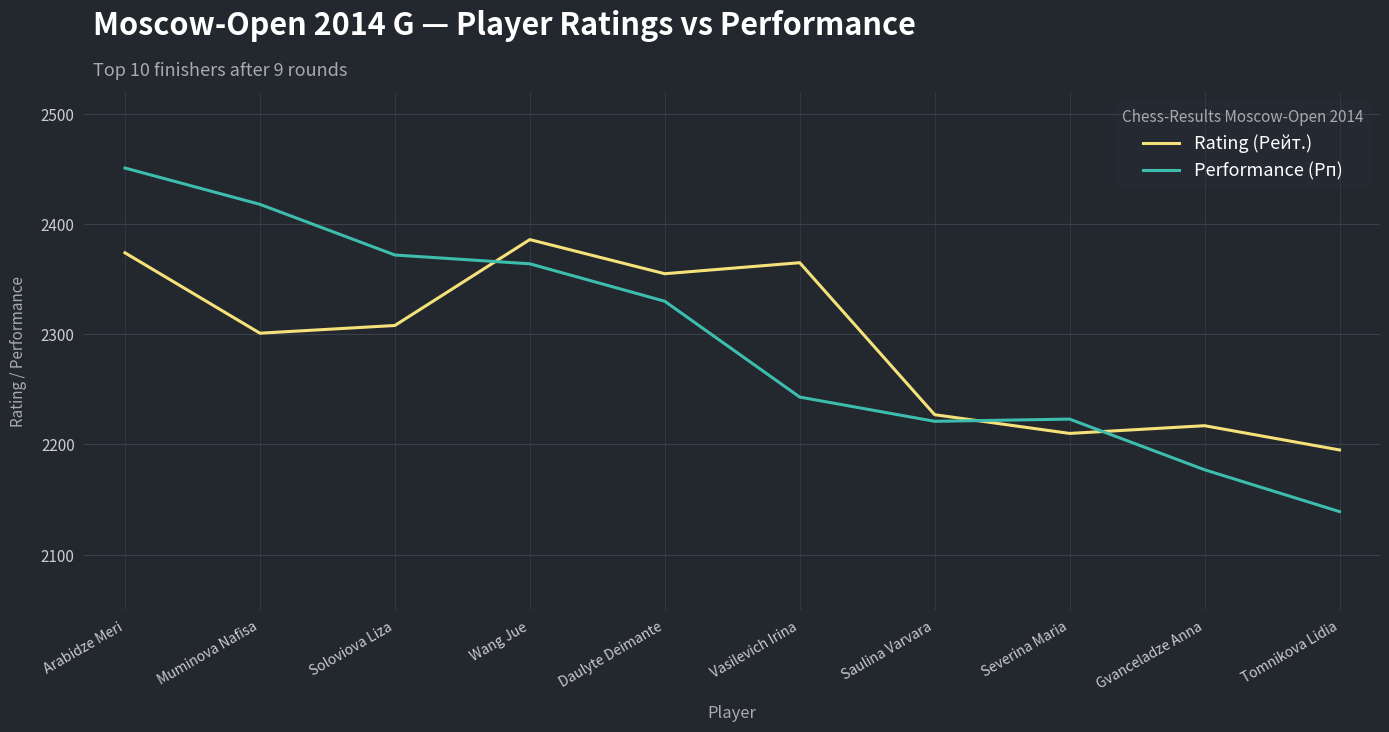

Which series ends up on top after the final intersection of Rating (Рейт.) and Performance (Рп)?

Rating (Рейт.)